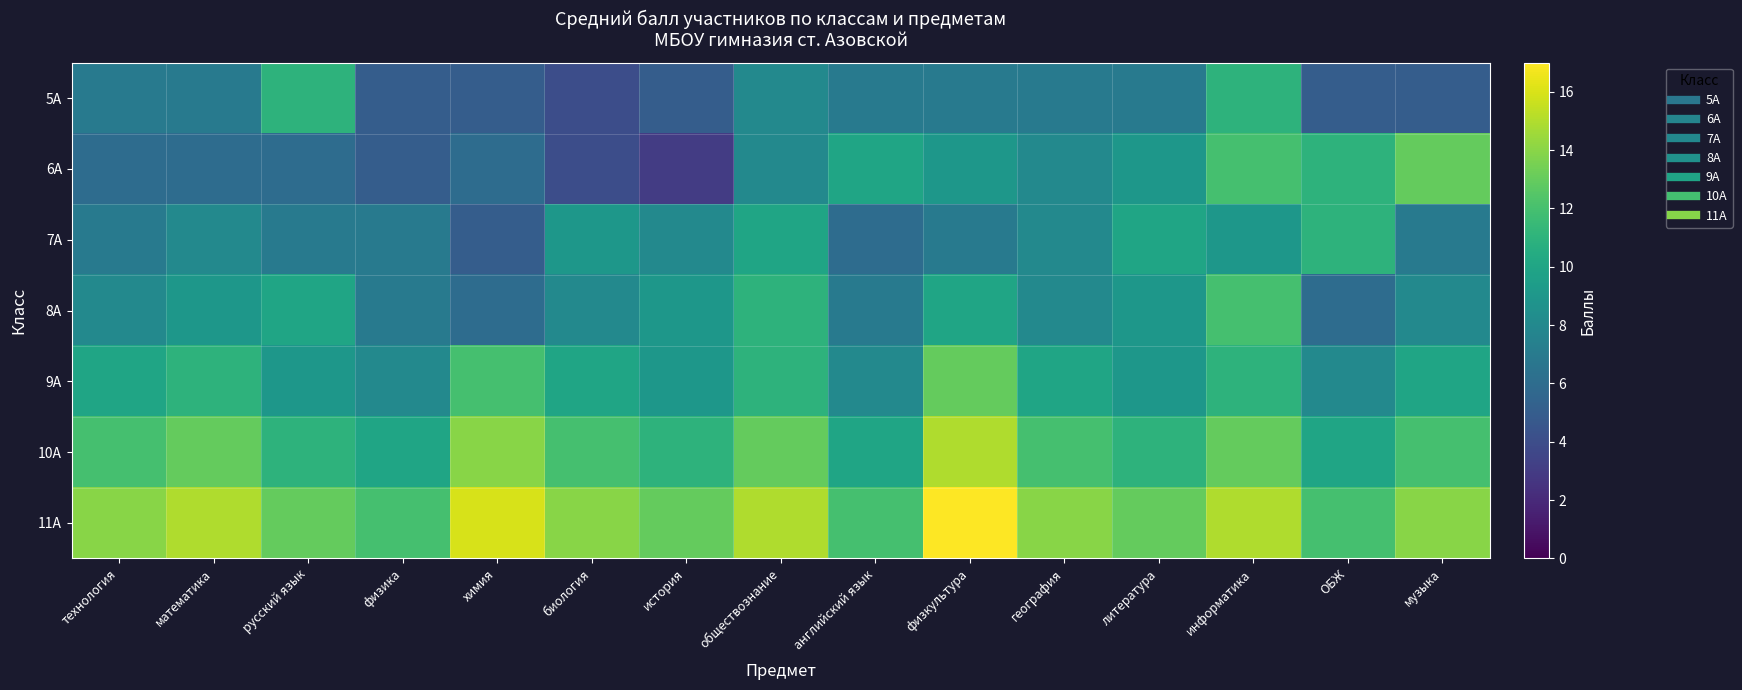

Reading right to left, list all the values displayed in this chart.

5А: музыка=5	ОБЖ=5	информатика=11	литература=7	география=7	физкультура=7	английский язык=7	обществознание=8	история=5	биология=4	химия=5	физика=5	русский язык=11	математика=7	технология=7
6А: музыка=13	ОБЖ=11	информатика=12	литература=9	география=8	физкультура=9	английский язык=10	обществознание=8	история=3	биология=4	химия=6	физика=5	русский язык=6	математика=6	технология=6
7А: музыка=7	ОБЖ=11	информатика=9	литература=10	география=8	физкультура=7	английский язык=6	обществознание=10	история=8	биология=9	химия=5	физика=7	русский язык=7	математика=8	технология=7
8А: музыка=8	ОБЖ=6	информатика=12	литература=9	география=8	физкультура=10	английский язык=7	обществознание=11	история=9	биология=8	химия=6	физика=7	русский язык=10	математика=9	технология=8
9А: музыка=10	ОБЖ=8	информатика=11	литература=9	география=10	физкультура=13	английский язык=8	обществознание=11	история=9	биология=10	химия=12	физика=8	русский язык=9	математика=11	технология=10
10А: музыка=12	ОБЖ=10	информатика=13	литература=11	география=12	физкультура=15	английский язык=10	обществознание=13	история=11	биология=12	химия=14	физика=10	русский язык=11	математика=13	технология=12
11А: музыка=14	ОБЖ=12	информатика=15	литература=13	география=14	физкультура=17	английский язык=12	обществознание=15	история=13	биология=14	химия=16	физика=12	русский язык=13	математика=15	технология=14